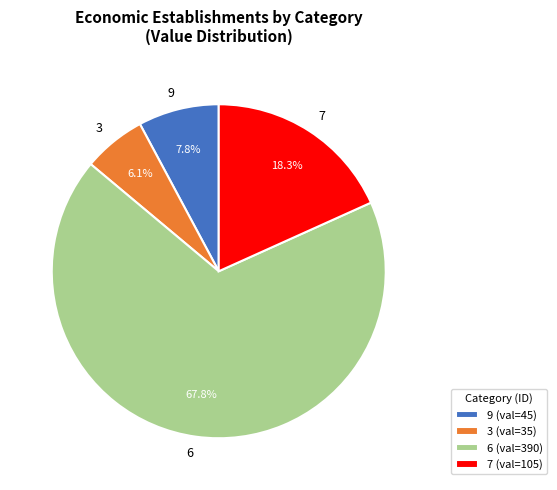

What is the smallest slice in the pie chart?

3